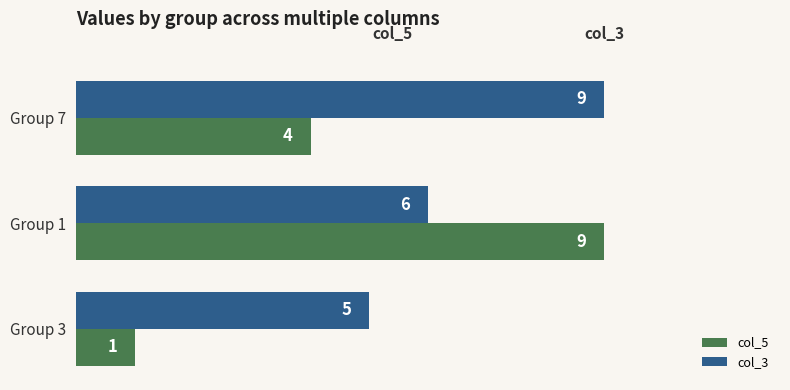

The col_3 series shows 5 at Group 3. True or false?

True